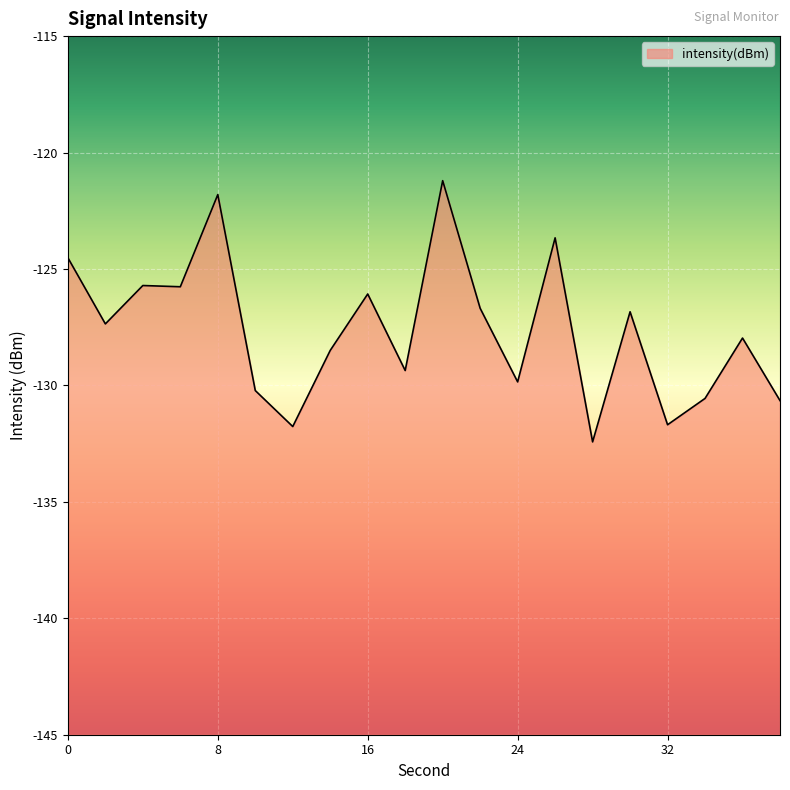

Between 6 and 24, which is larger?

6